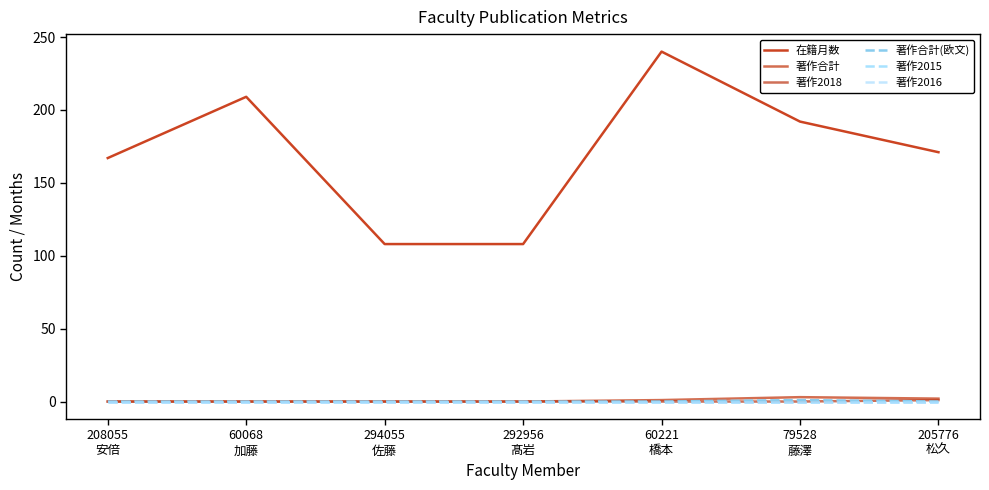

What is the difference between the highest and lowest values at 292956
髙岩?

108